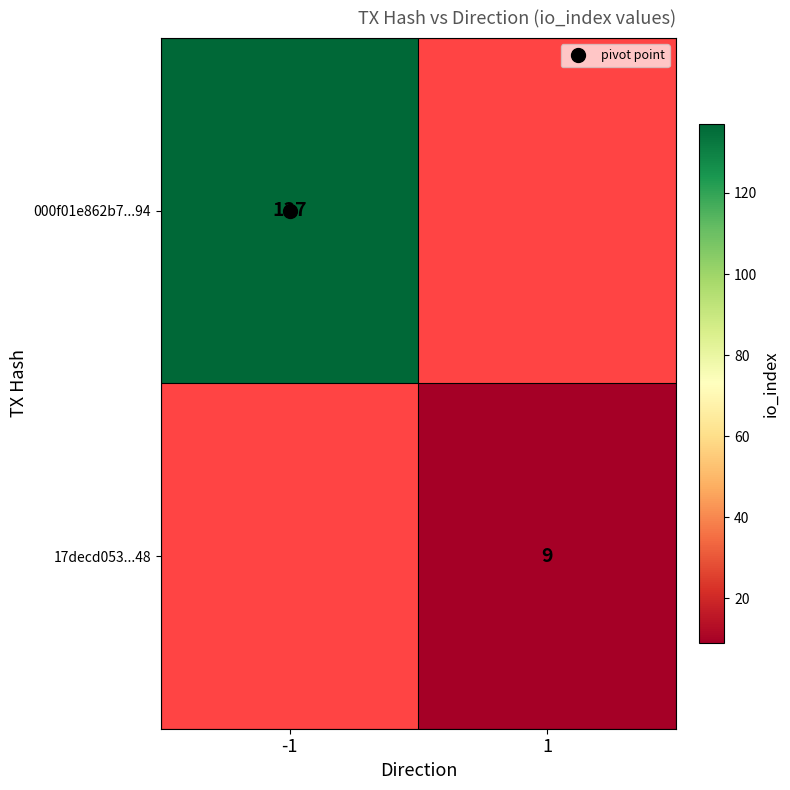

What is the smallest value displayed?

9.0